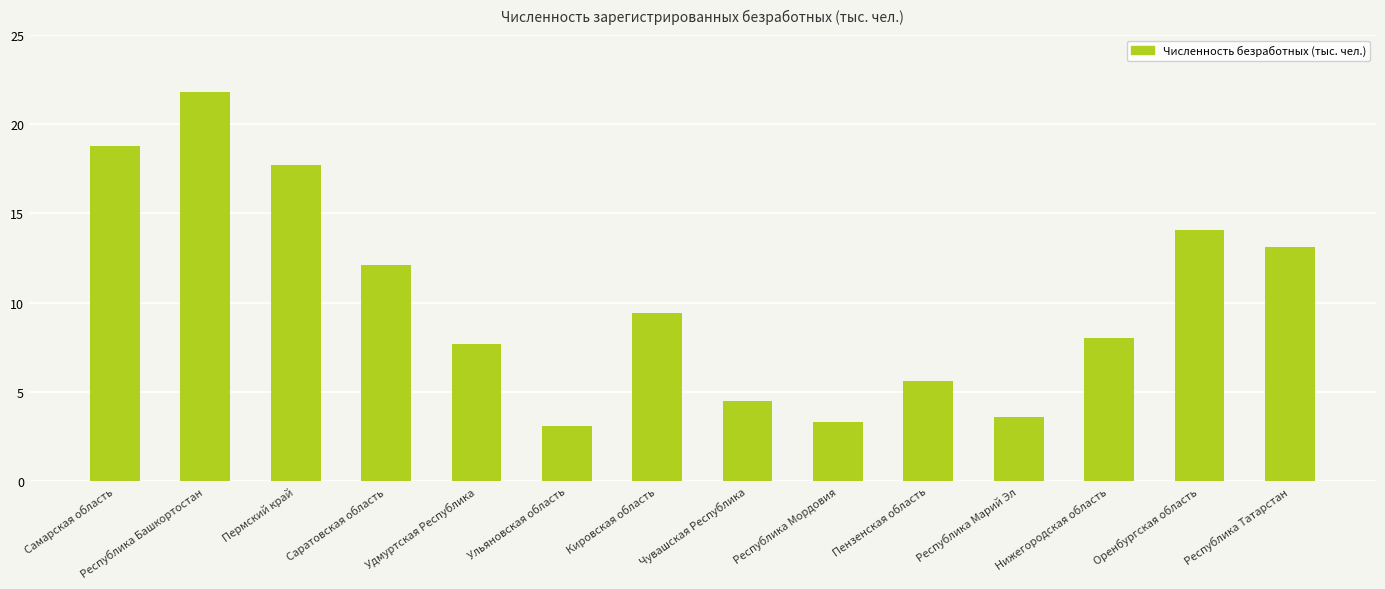

What is the ratio of the value at Оренбургская область to the value at Саратовская область?

1.2